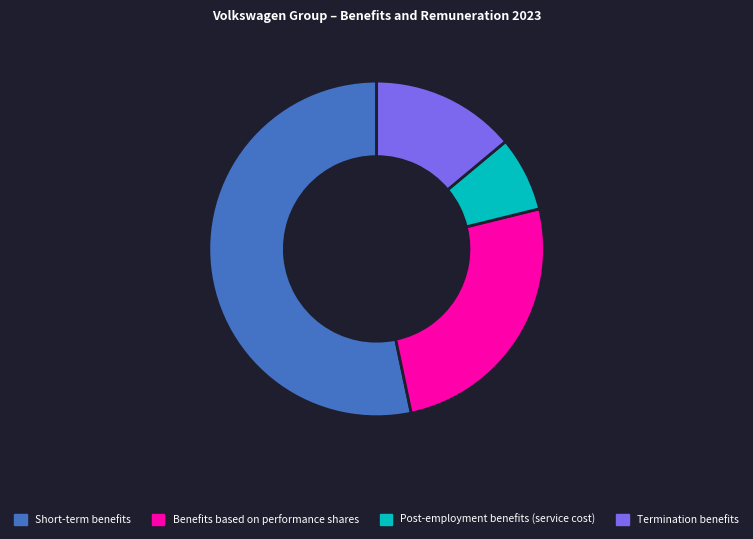

Rank the categories by value from highest to lowest.

Short-term benefits, Benefits based on performance shares, Termination benefits, Post-employment benefits (service cost)